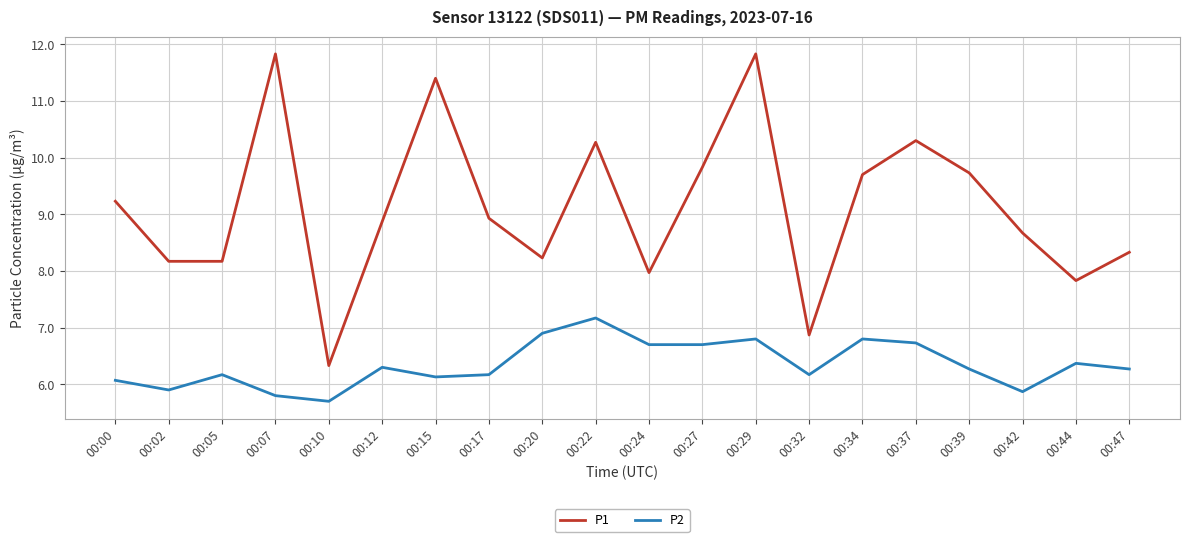

The P2 series shows 10.3 at 00:15. True or false?

False